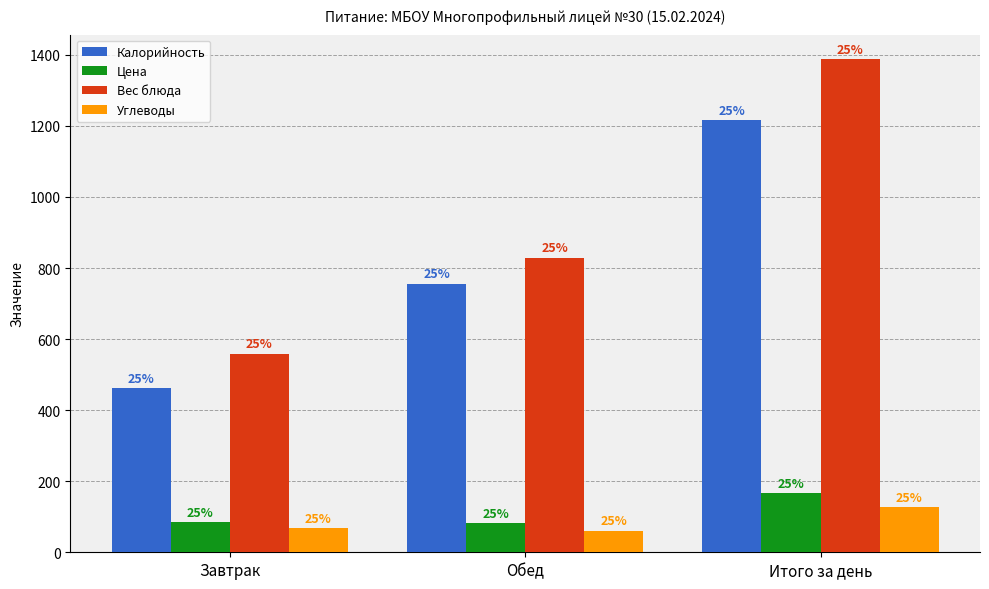

How many bars are there in each group?

4